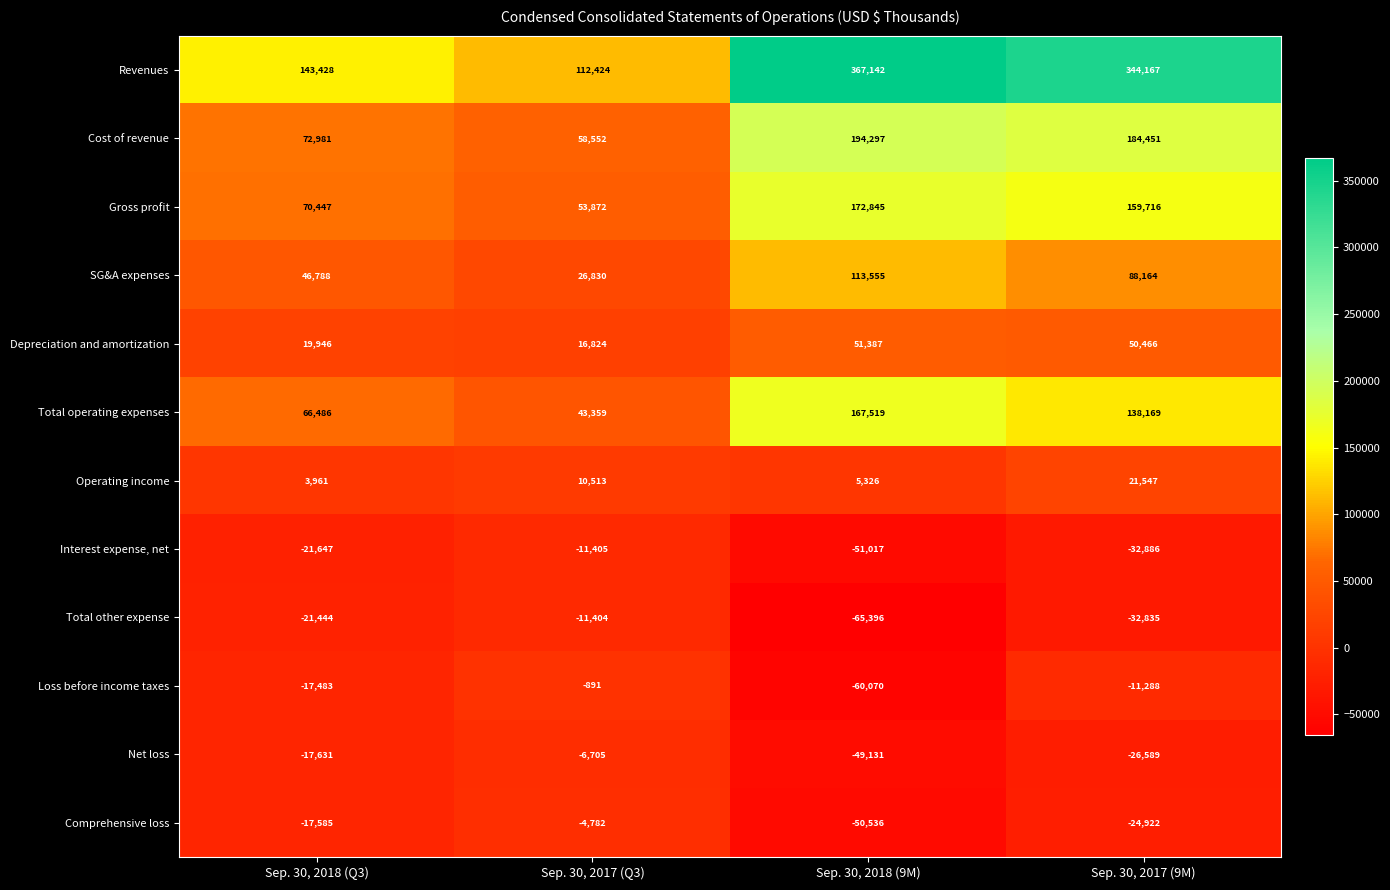

At which label is Depreciation and amortization closest to 34105?

Sep. 30, 2018 (Q3)